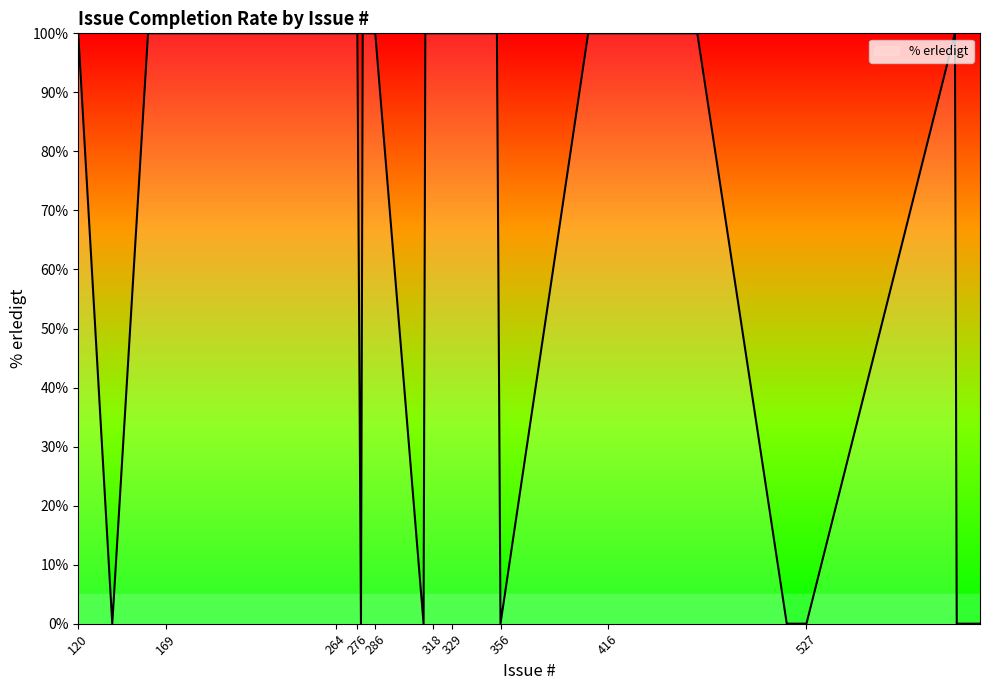

What is the difference between the maximum and minimum values?

100